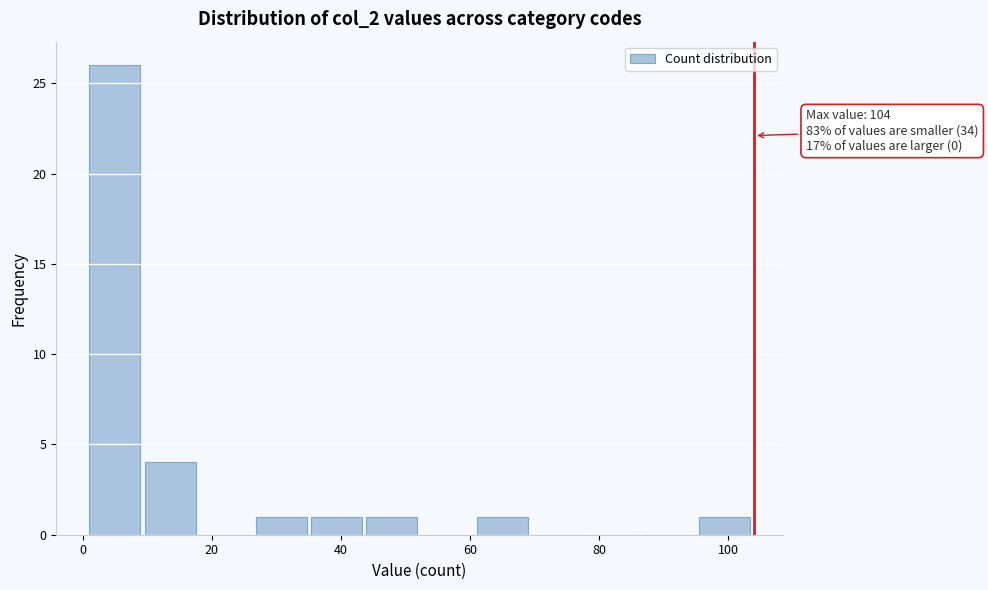

Which range on the x-axis has the tallest bar?

2 to 10